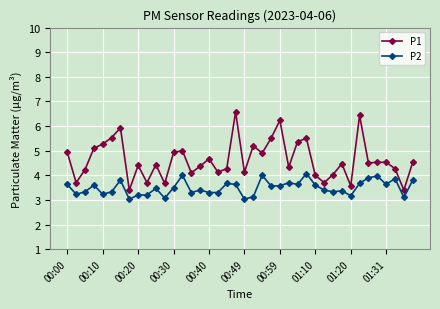

How many interior local valleys does the P1 series have?

13